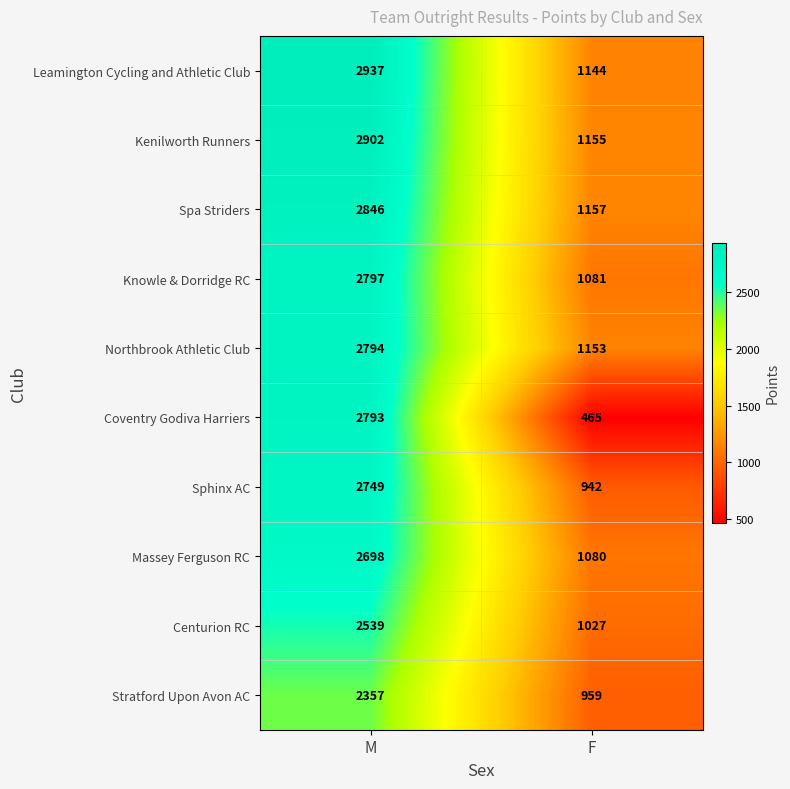

Which series has the largest total across all categories?

Leamington Cycling and Athletic Club